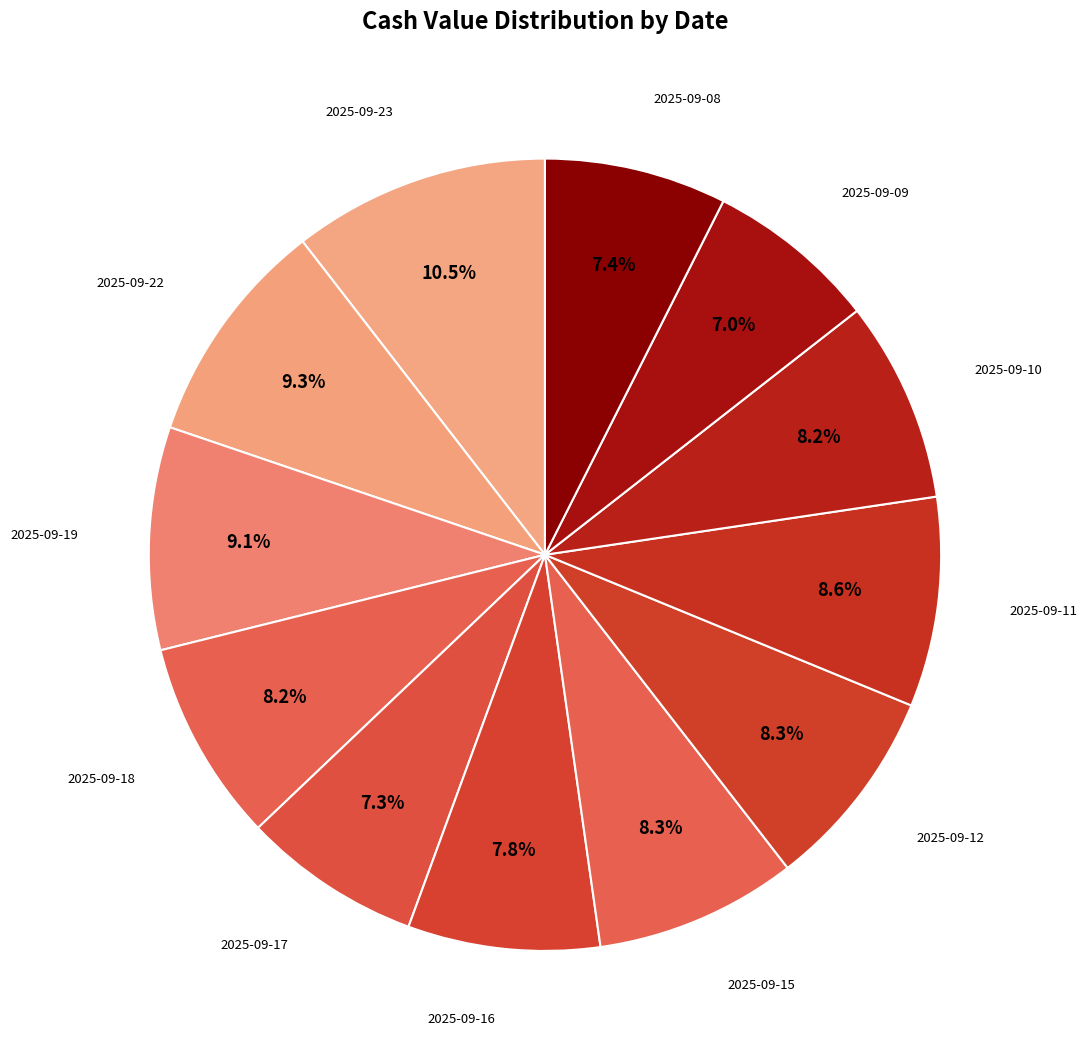

What is the largest slice in the pie chart?

2025-09-23